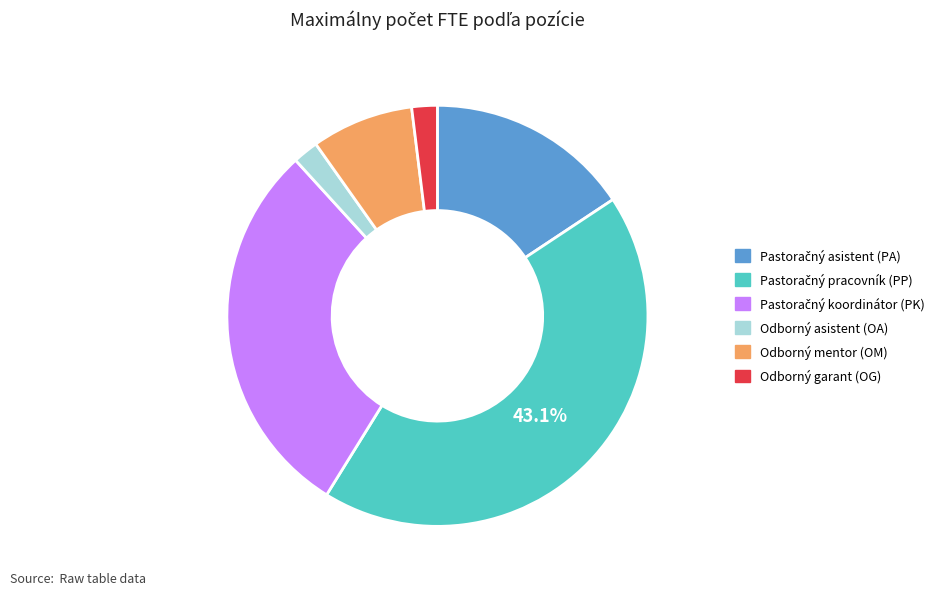

What is the ratio of the value at Odborný asistent (OA) to the value at Odborný garant (OG)?

1.0